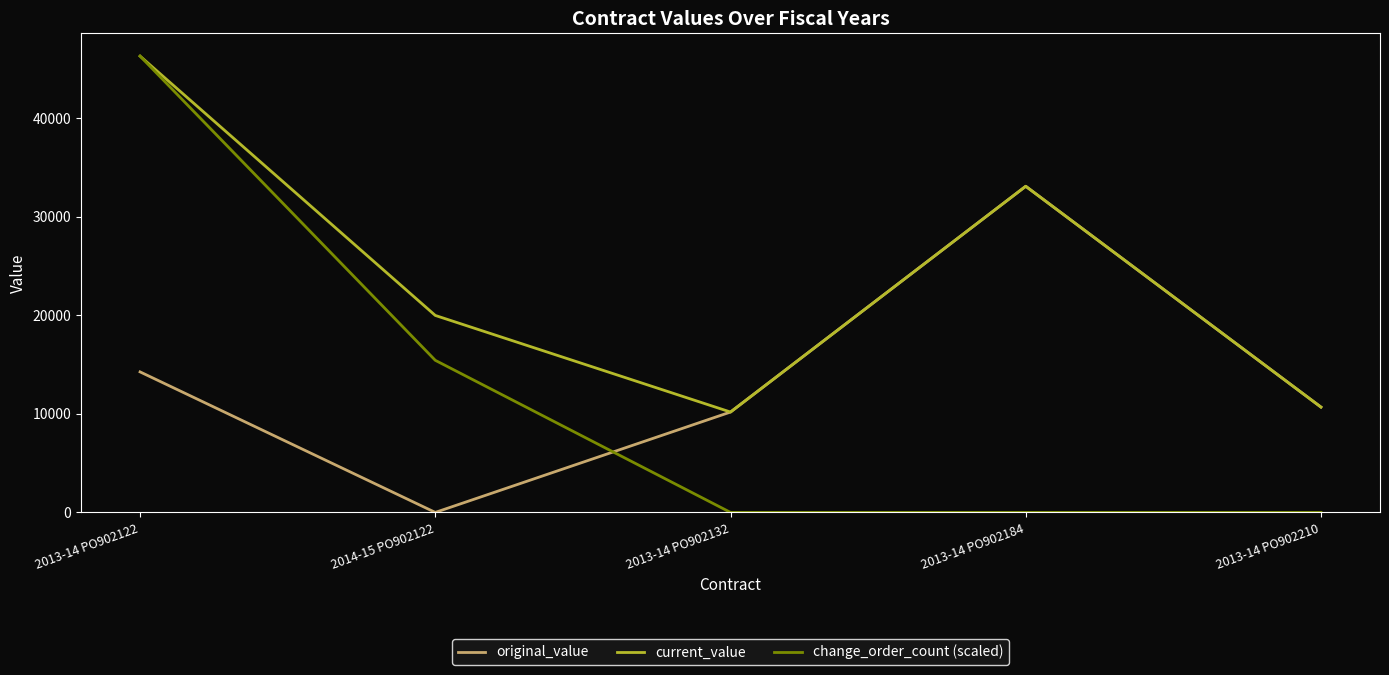

Reading left to right, extract all data points from this chart.

original_value: 2013-14 PO902122=14269.1	2014-15 PO902122=0.0	2013-14 PO902132=10192.0	2013-14 PO902184=33116.1	2013-14 PO902210=10695.5
current_value: 2013-14 PO902122=46330.8	2014-15 PO902122=20000.0	2013-14 PO902132=10192.0	2013-14 PO902184=33116.1	2013-14 PO902210=10695.5
change_order_count (scaled): 2013-14 PO902122=46330.8	2014-15 PO902122=15443.6	2013-14 PO902132=0.0	2013-14 PO902184=0.0	2013-14 PO902210=0.0